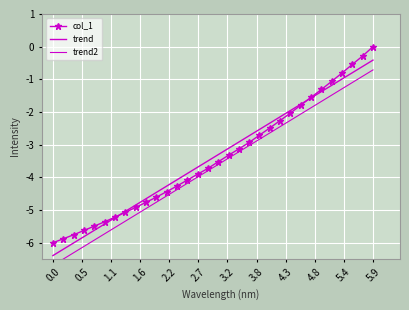

Which series has the largest range (max minus min)?

col_1